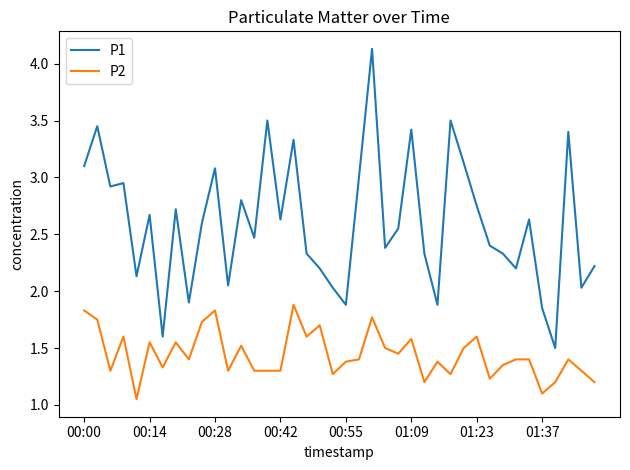

Does the chart have visible grid lines?

No